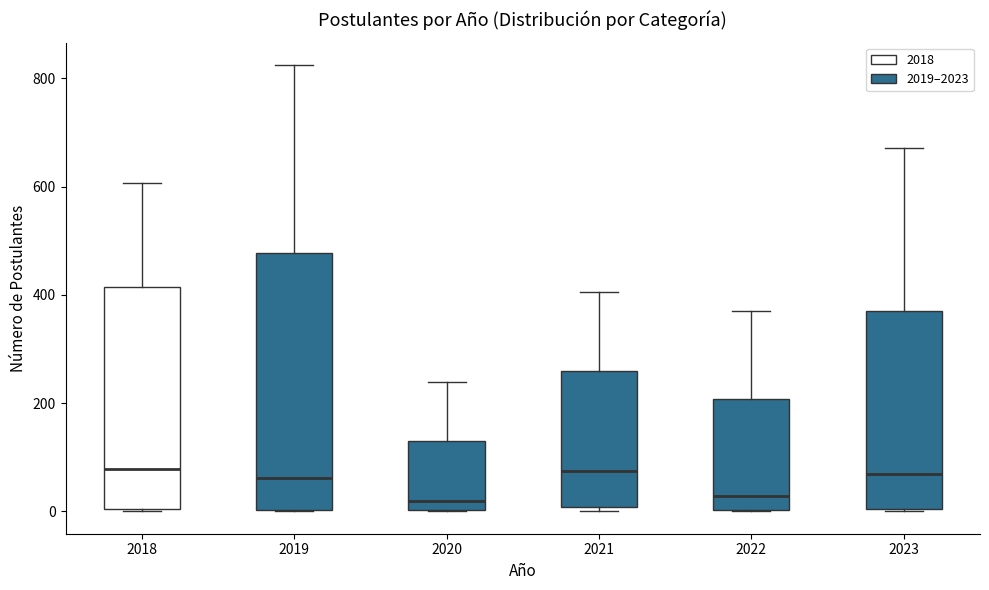

Comparing the boxes themselves (not the whiskers), which one is the tallest?

2019